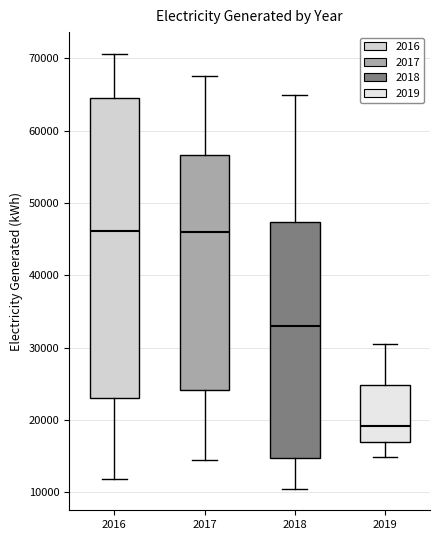

Which box is the tallest, from its lower edge to its upper edge?

2016